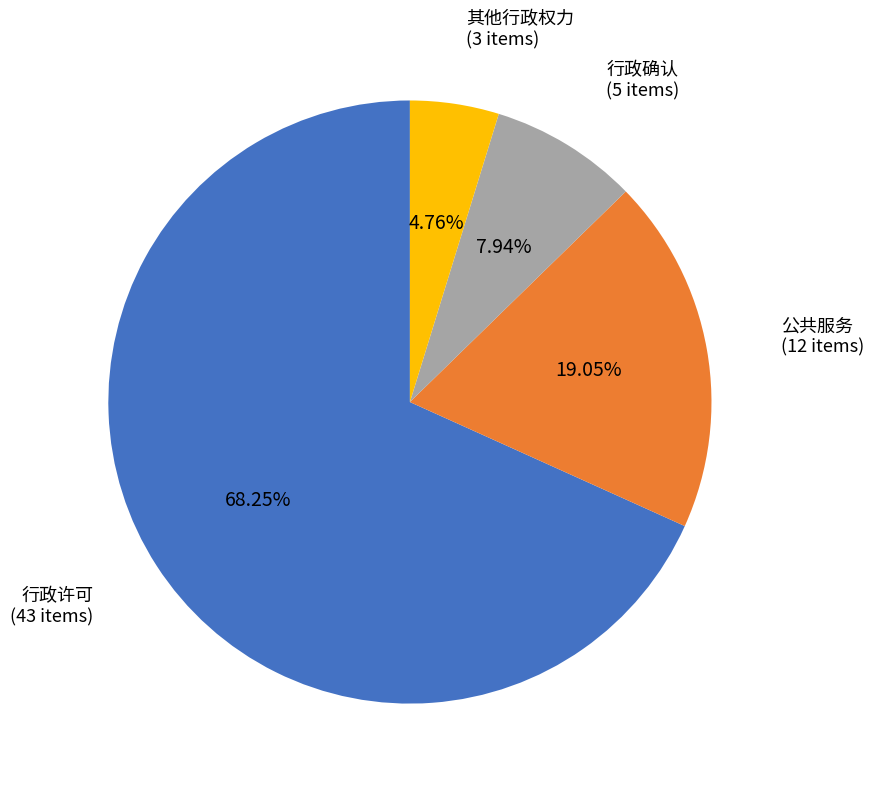

True or false: 公共服务 accounts for 24% of the total.

False